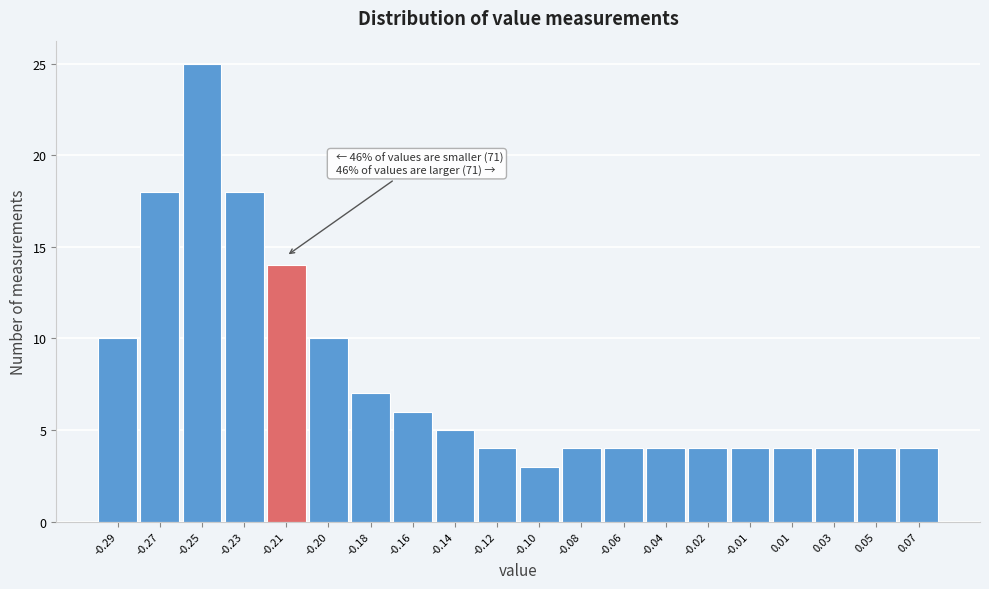

Reading left to right, extract all data points from this chart.

-0.29=10	-0.27=18	-0.25=25	-0.23=18	-0.21=14	-0.20=10	-0.18=7	-0.16=6	-0.14=5	-0.12=4	-0.10=3	-0.08=4	-0.06=4	-0.04=4	-0.02=4	-0.01=4	0.01=4	0.03=4	0.05=4	0.07=4